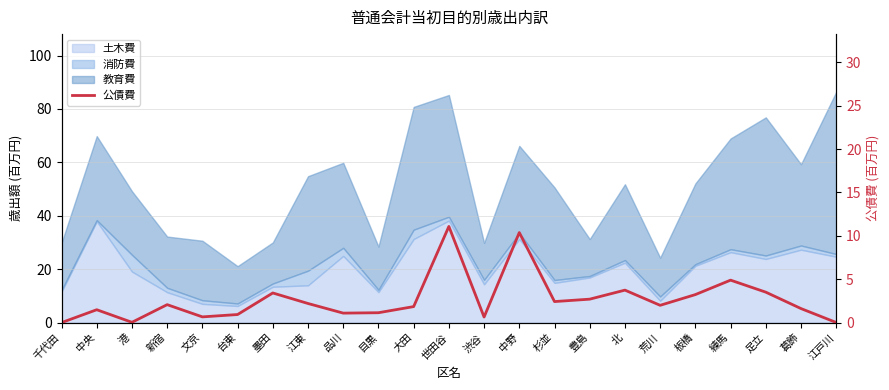

What is the label of the 13th point from the left?

渋谷